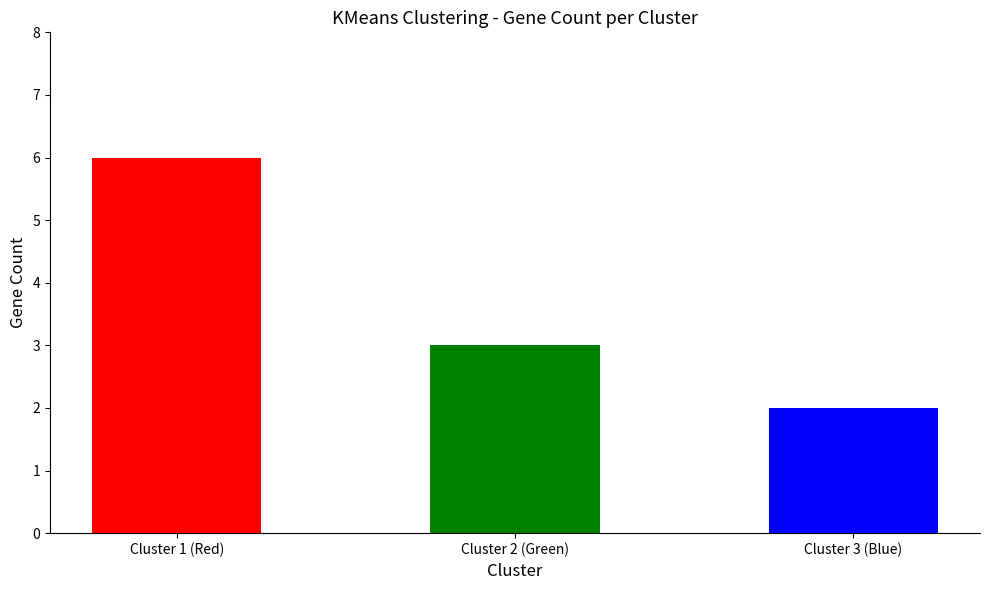

Reading right to left, transcribe all the data shown in this chart.

2	3	6